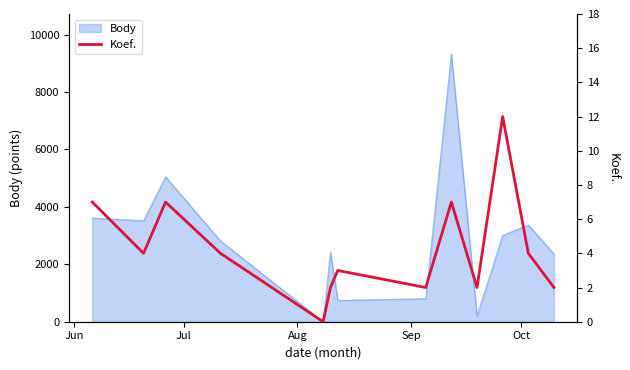

Where is the data nearest to the value 6?

Jun